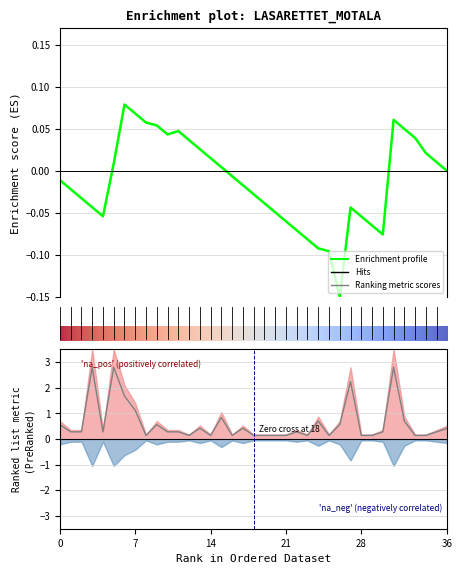

What is the change in value from 4 to 26?

+0.3